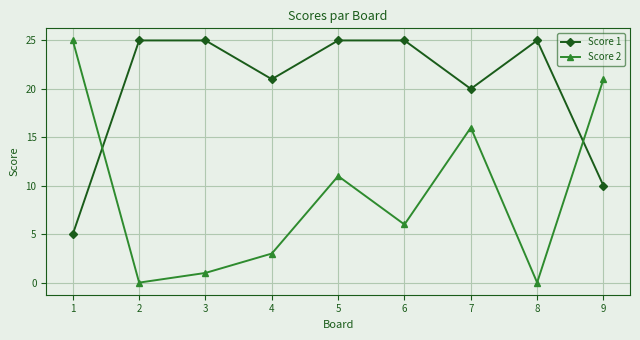

What is the difference between the highest and lowest values at 8?

25